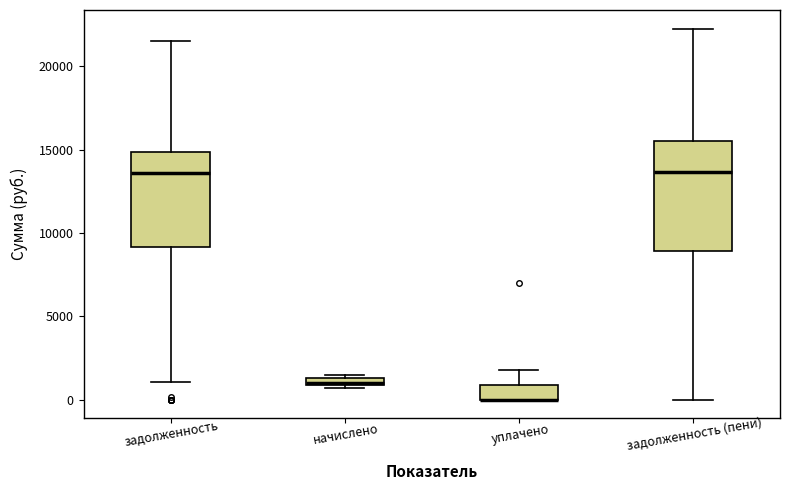

Comparing the boxes themselves (not the whiskers), which one is the tallest?

задолженность (пени)